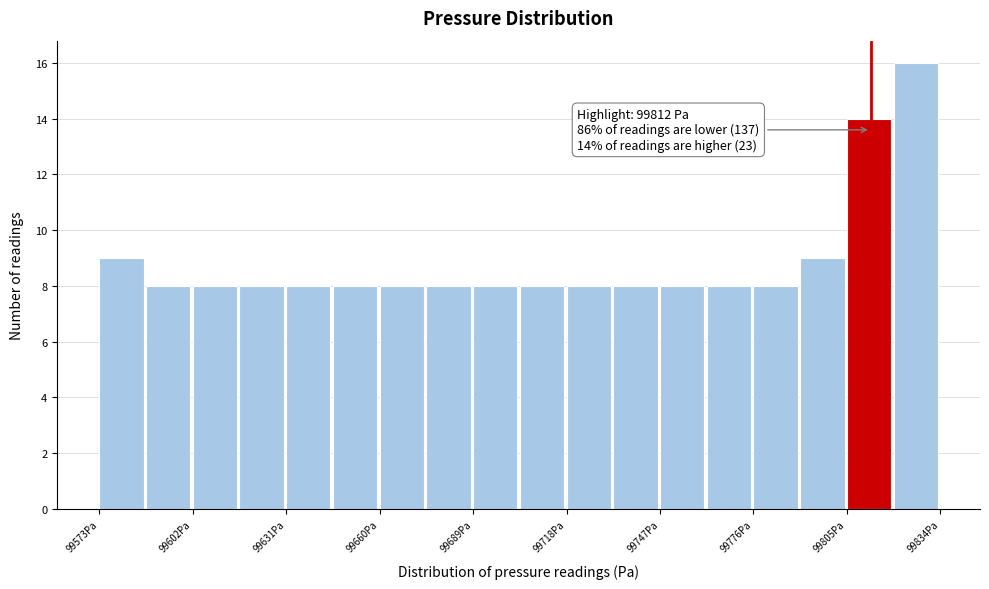

Read against the x-axis, roughly where is the centre of the tallest bar?

99825